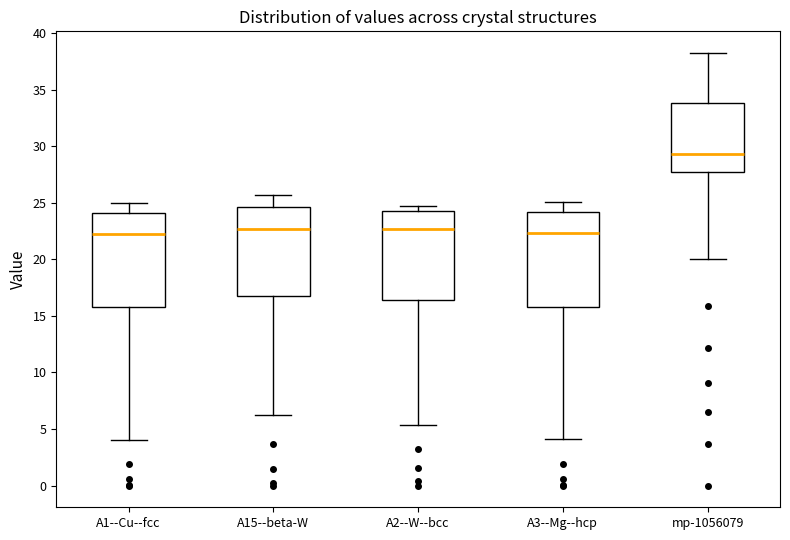

Reading left to right, transcribe this box plot: for each box, give where its median line is, the range the box spans, and where its two whiskers end, as read against the y-axis. The values are not printed on the chart, so give them approximately, as read against the axis.

A1--Cu--fcc: median 22.5, box 16.0 to 24.0, whiskers 4.0 to 25.0
A15--beta-W: median 22.5, box 17.0 to 24.5, whiskers 6.5 to 25.5
A2--W--bcc: median 22.5, box 16.5 to 24.5, whiskers 5.5 to 25.0
A3--Mg--hcp: median 22.5, box 16.0 to 24.0, whiskers 4.0 to 25.0
mp-1056079: median 29.5, box 27.5 to 34.0, whiskers 20.0 to 38.0